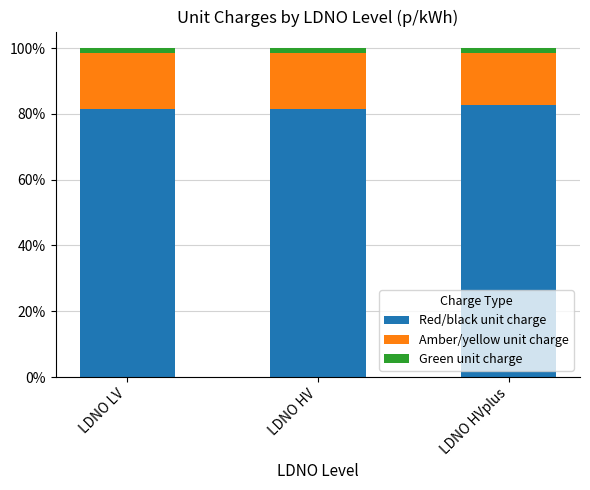

How many bars are there in total?

3